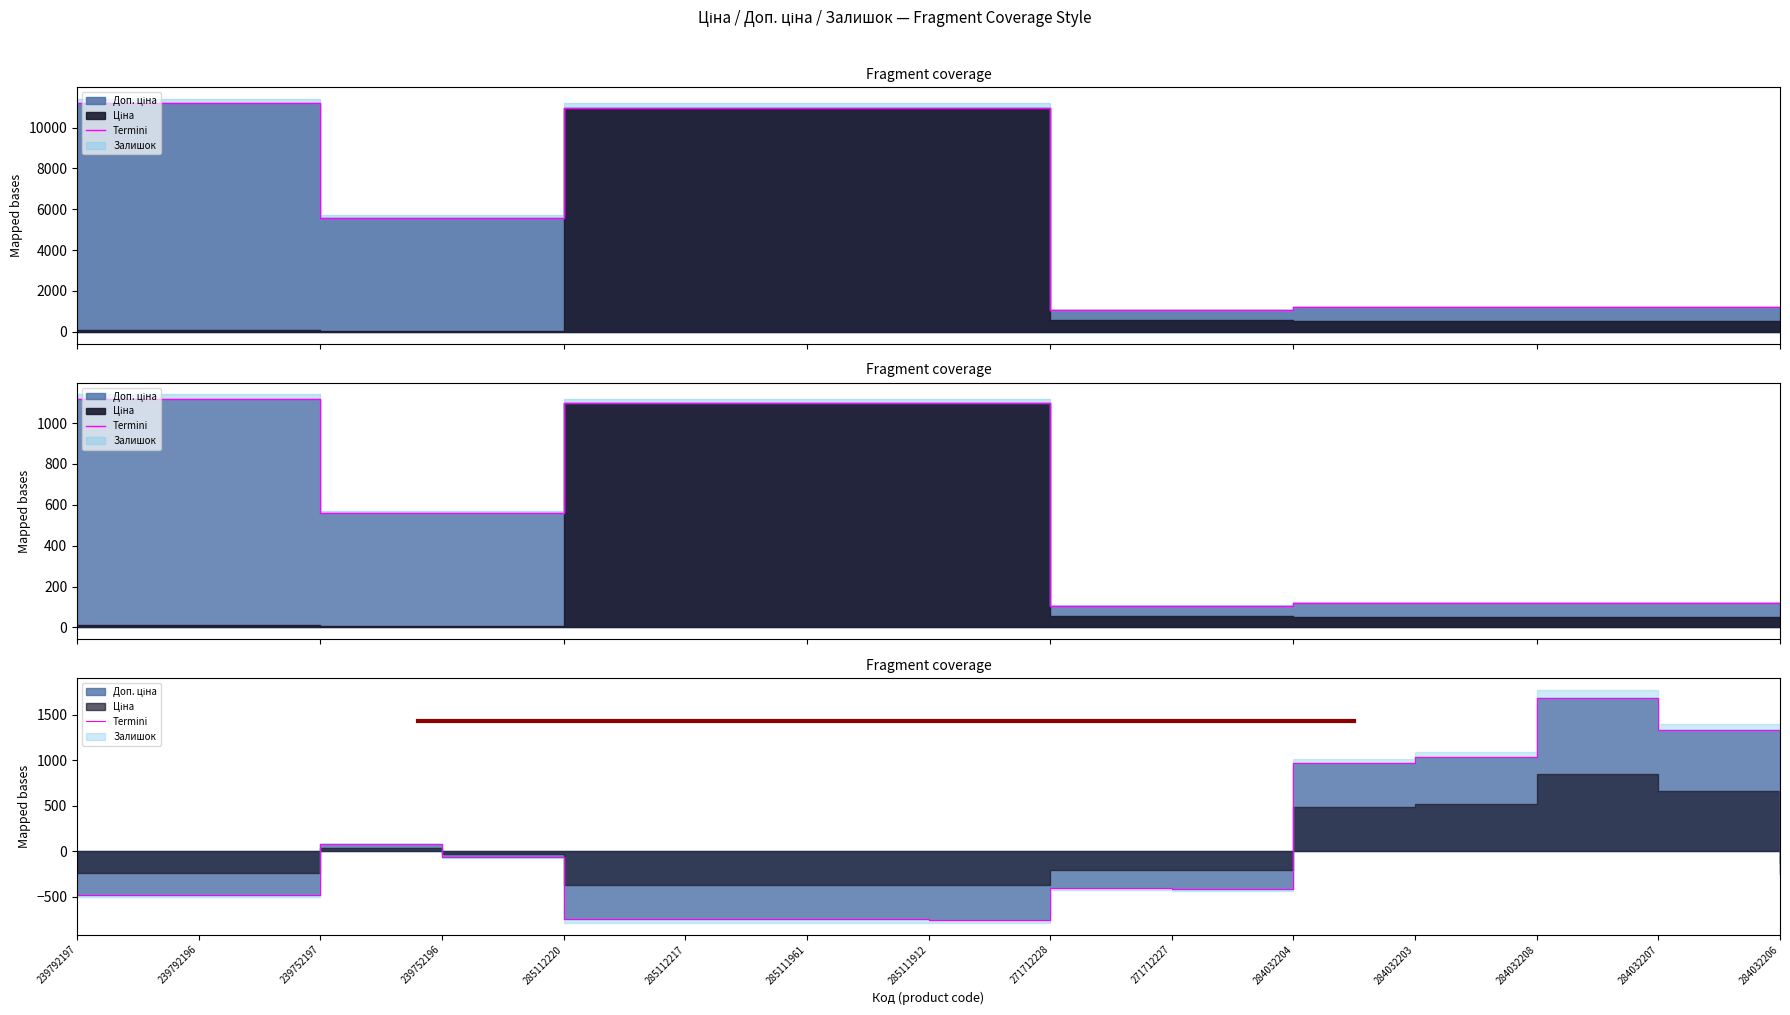

List the labels in order of value, largest first.

284032208, 284032207, 284032203, 284032204, 239752197, 239752196, 284032206, 271712228, 271712227, 239792196, 239792197, 285112220, 285112217, 285111961, 285111912